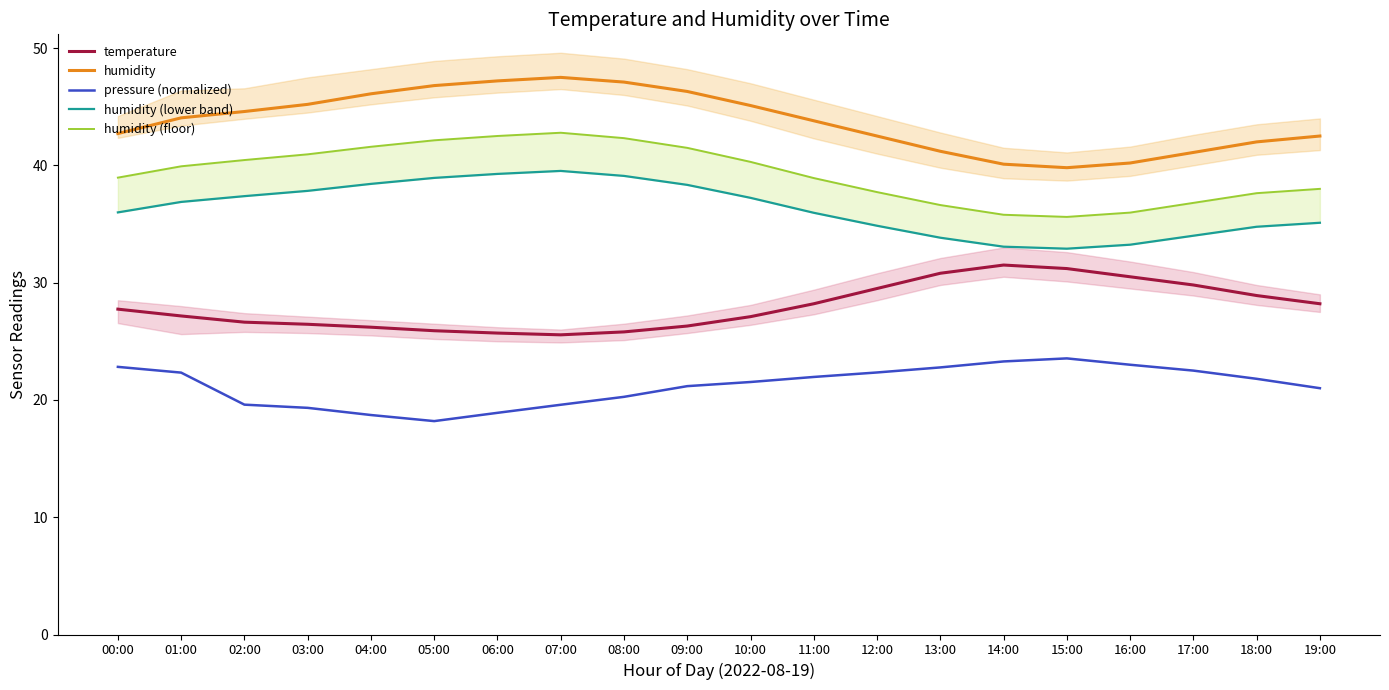

Which series has the widest spread of values?

humidity